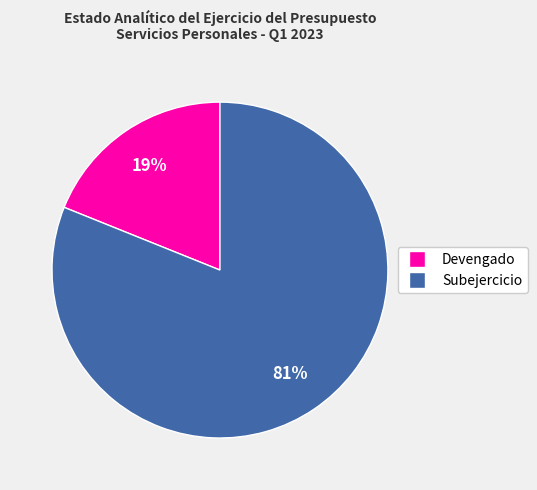

Which slice is the smallest?

Devengado